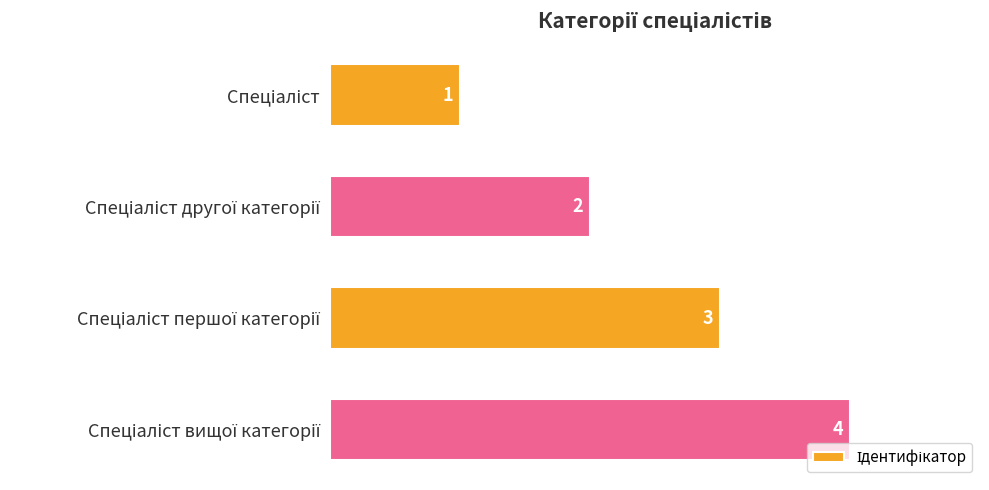

What is the sum of all values?

10